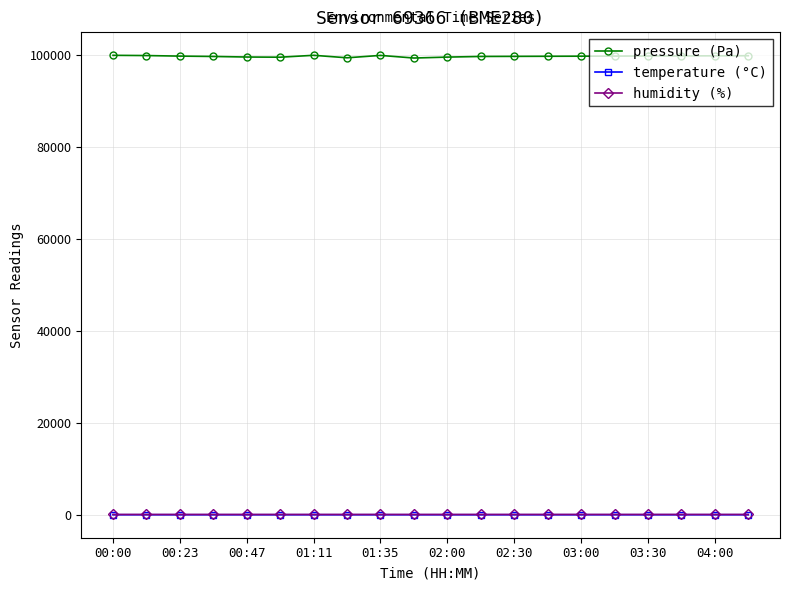

What is the difference between the second highest and second lowest values in the humidity (%) series?

2.7